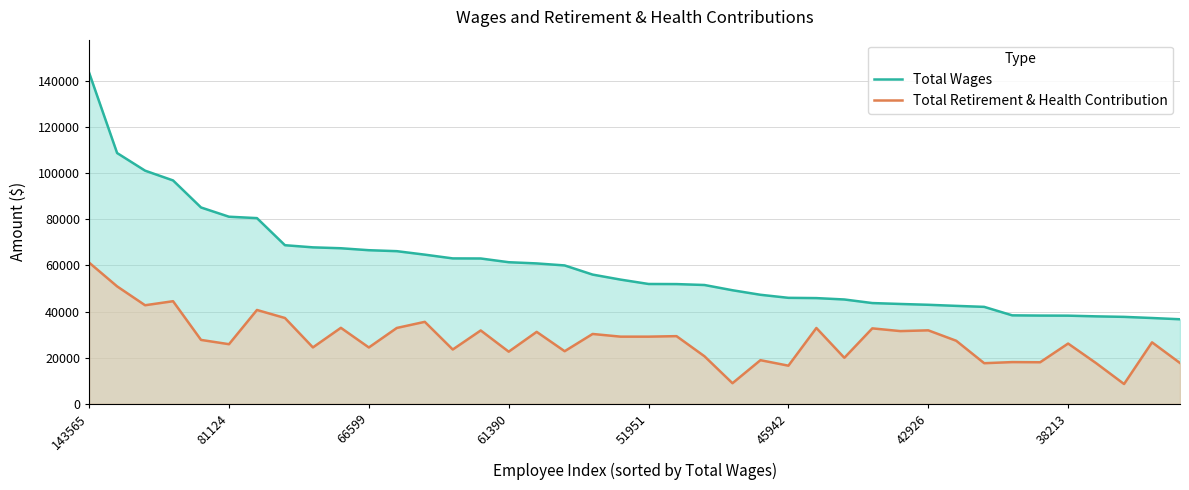

What is the difference between the highest and lowest values at 29?

11767